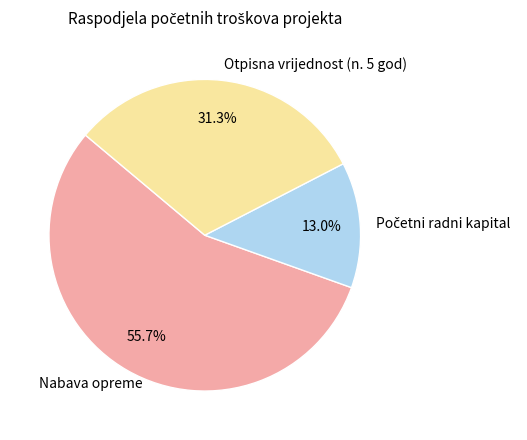

To the nearest percent, what percentage of the pie is Nabava opreme?

56%